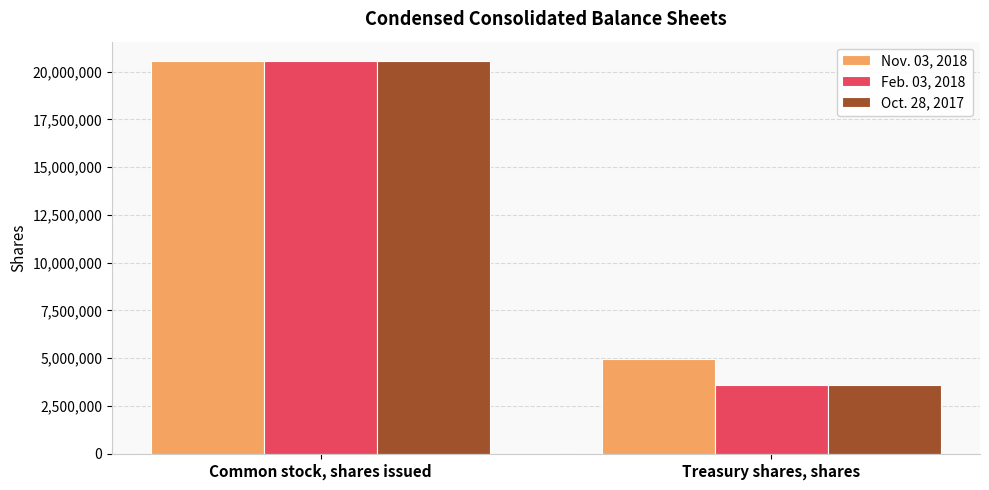

Which series changed the most between Common stock, shares issued and Treasury shares, shares?

Oct. 28, 2017